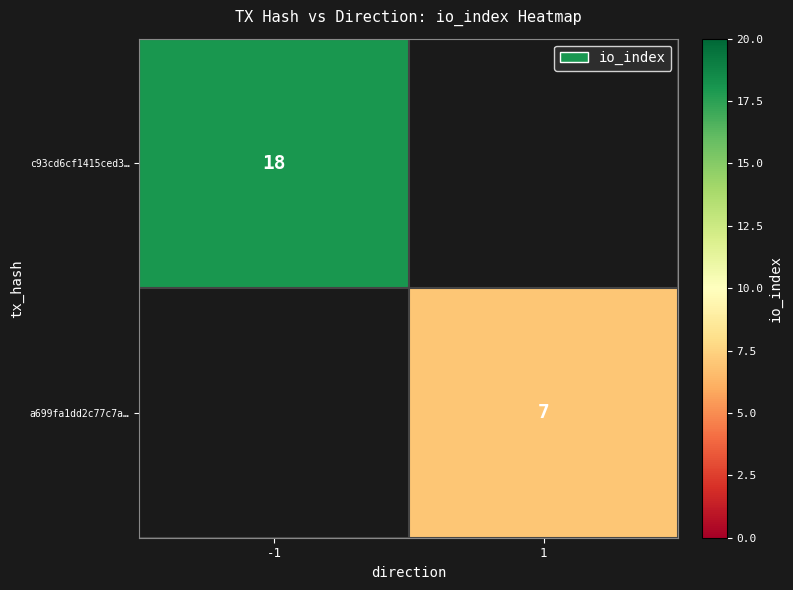

The value of a699fa1dd2c77c7a… at 1 is 10. True or false?

False